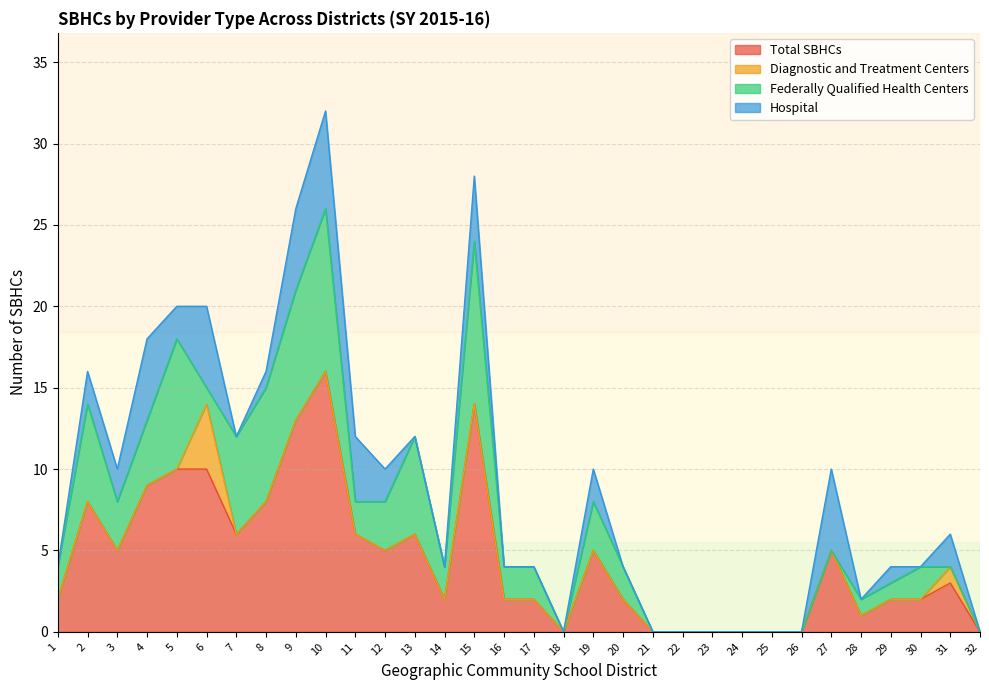

The Total SBHCs series shows 13 at 9. True or false?

True